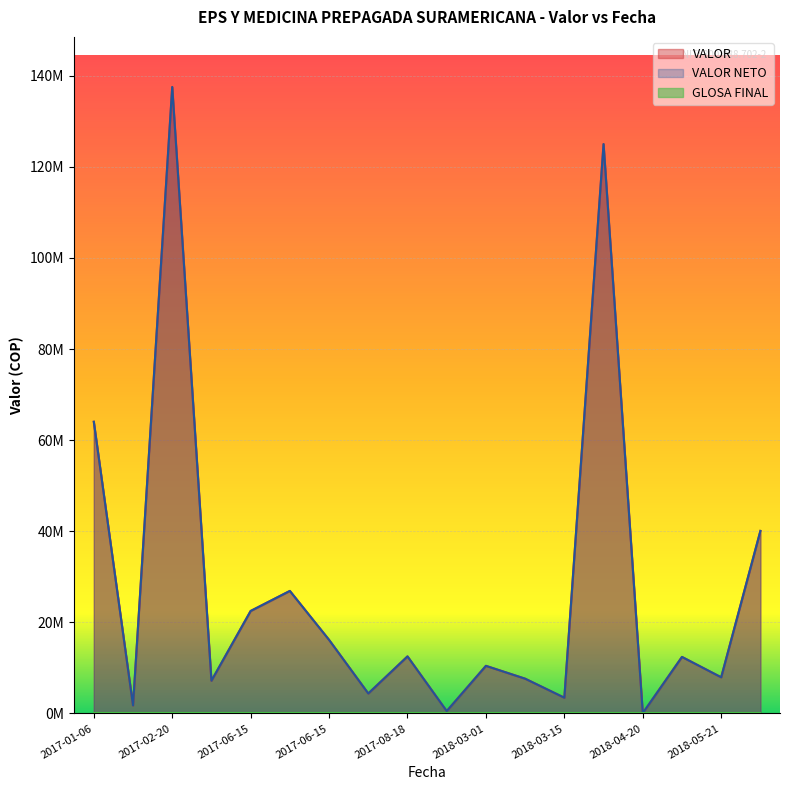

Which series has the largest range (max minus min)?

VALOR